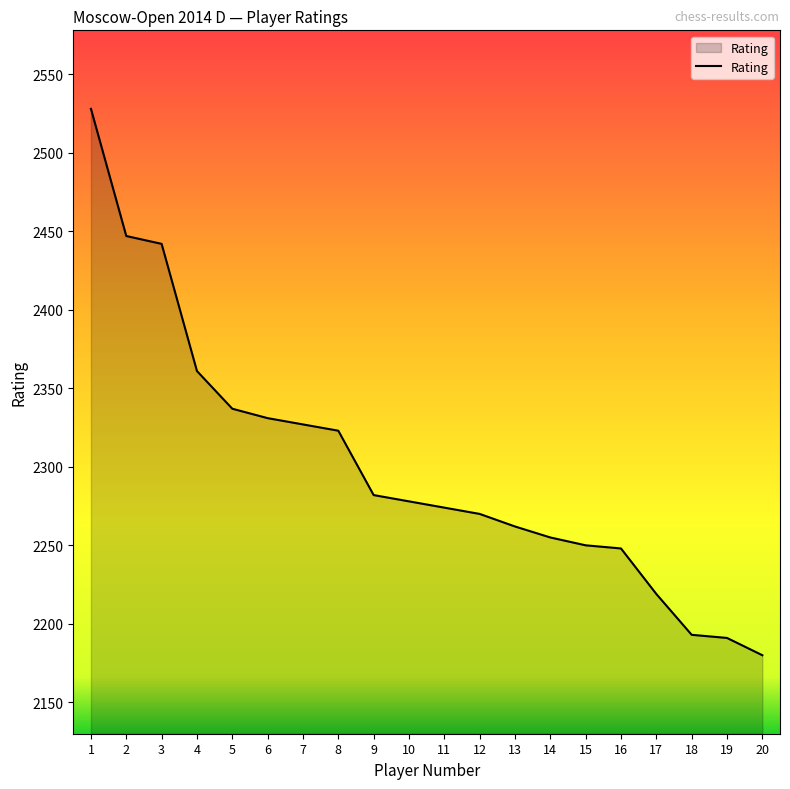

What is the difference between the maximum and minimum values?

348